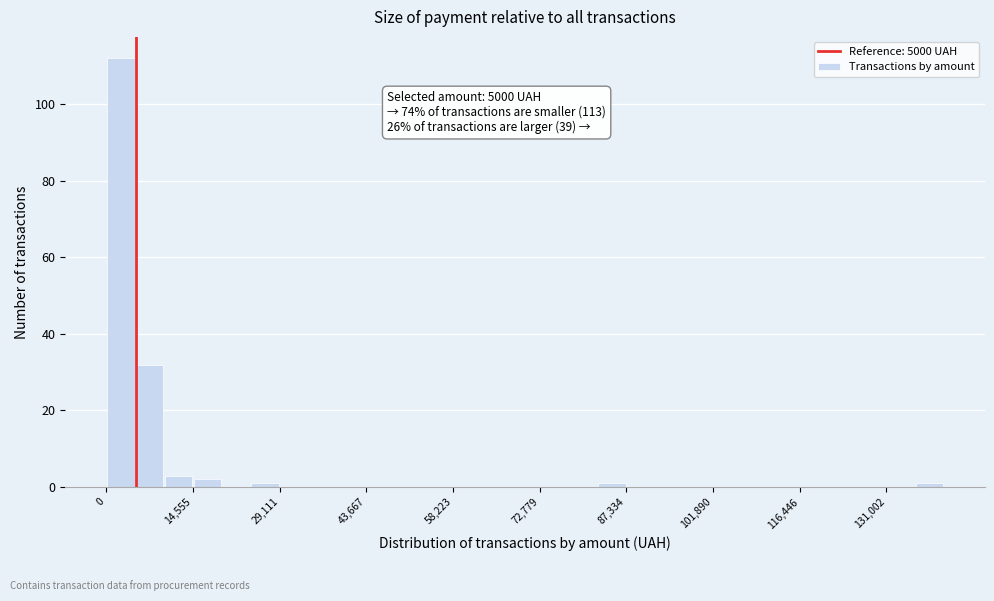

Around what value on the x-axis is the tallest bar? Give the approximate position of its centre, as read against the axis.

2000